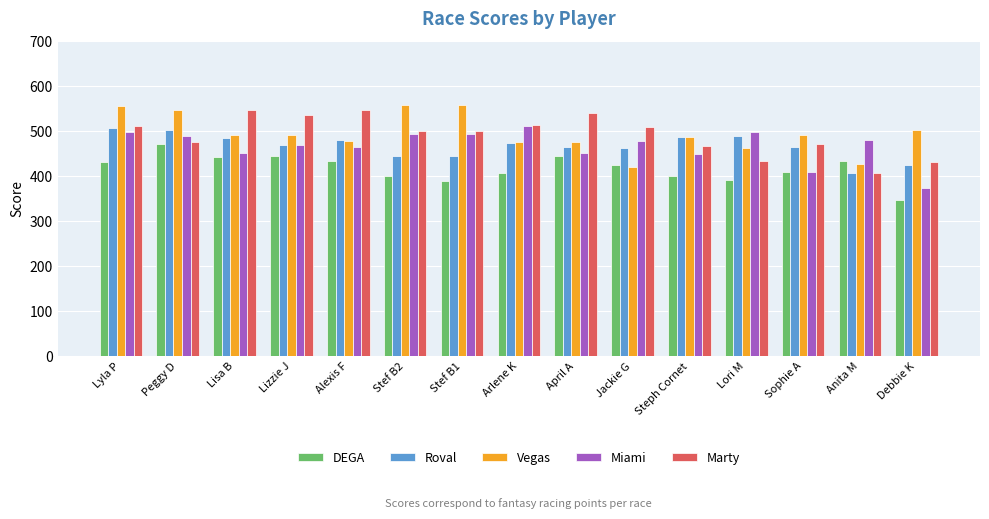

The Miami series shows 585 at Debbie K. True or false?

False